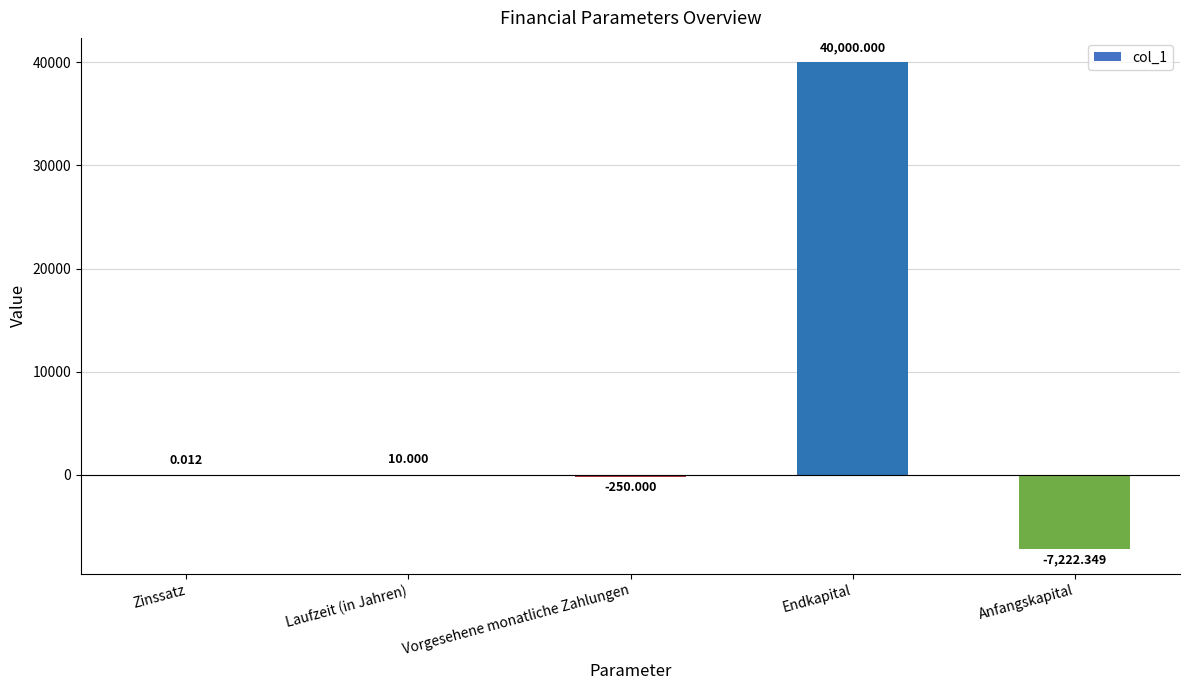

Which label corresponds to the largest value in the chart?

Endkapital